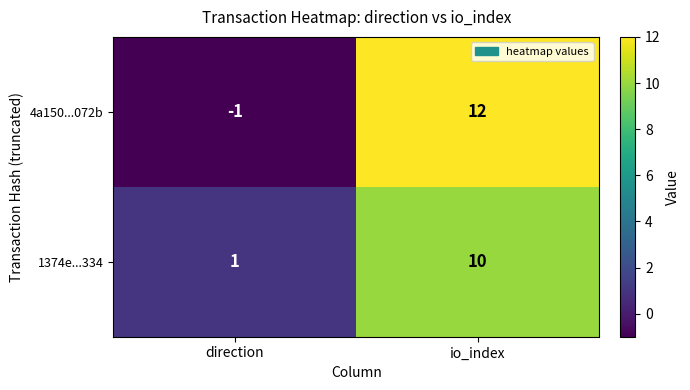

The value of 4a150...072b at io_index is 18. True or false?

False